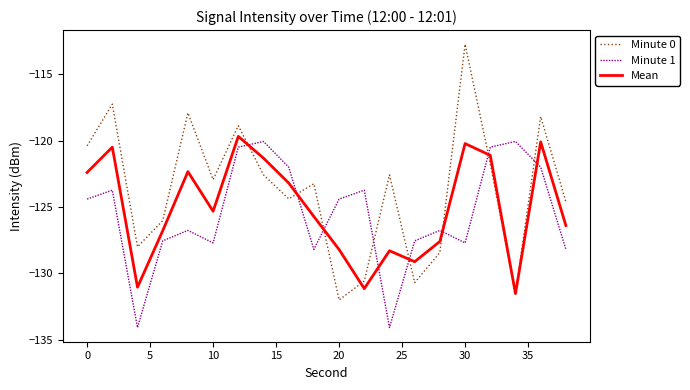

What is the highest value of the Mean series?

-119.7